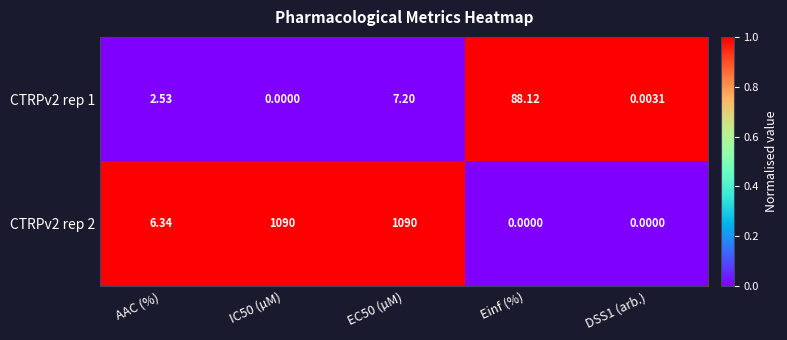

Is the value of CTRPv2 rep 2 at Einf (%) greater than the value of CTRPv2 rep 1 at DSS1 (arb.)?

No